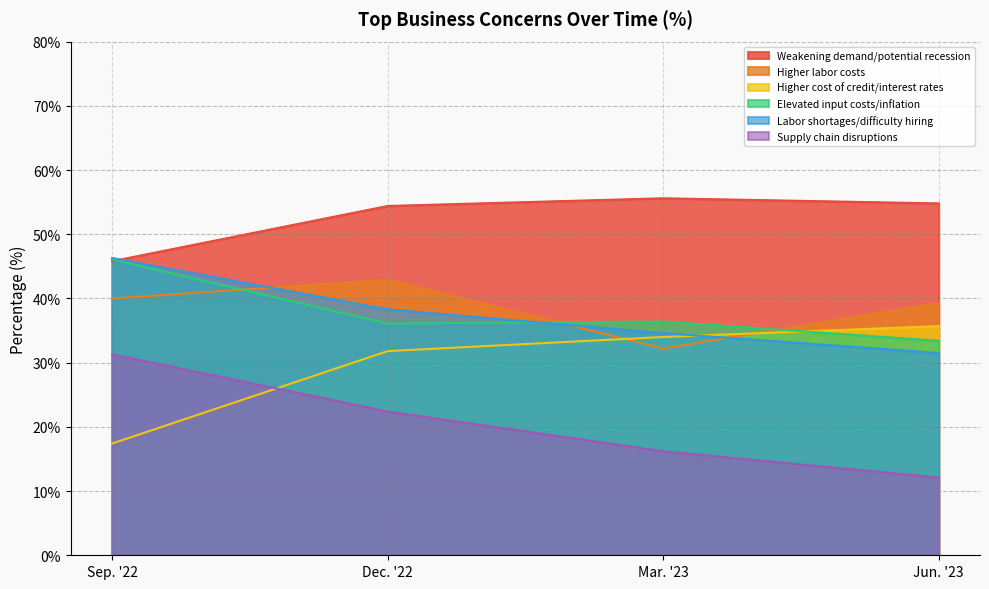

Reading left to right, transcribe all the data shown in this chart.

Weakening demand/potential recession: 45.8	54.4	55.6	54.8
Higher labor costs: 40.0	42.9	32.2	39.3
Higher cost of credit/interest rates: 17.4	31.8	34.0	35.7
Elevated input costs/inflation: 46.1	36.1	36.4	33.4
Labor shortages/difficulty hiring: 46.3	38.3	34.6	31.5
Supply chain disruptions: 31.3	22.4	16.2	12.1